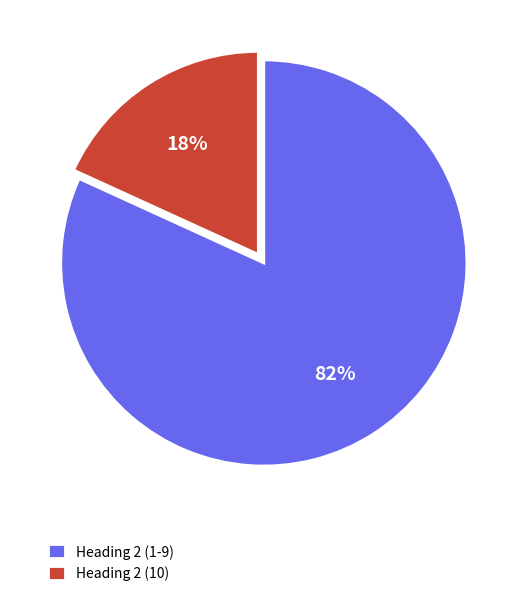

How many segments does this pie chart have?

2